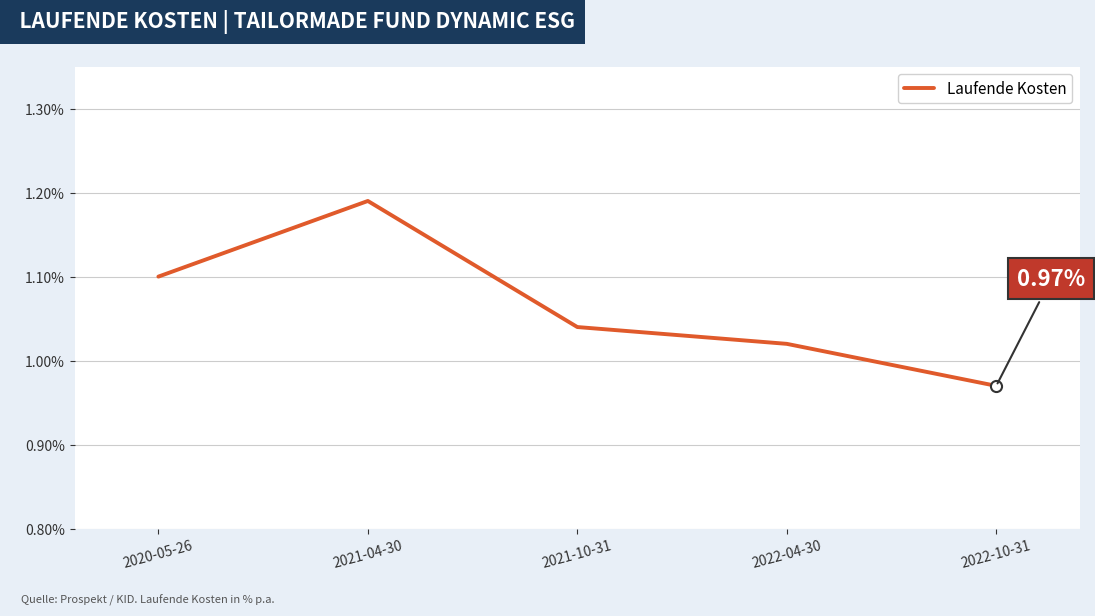

What is the sum of all values?

5.3